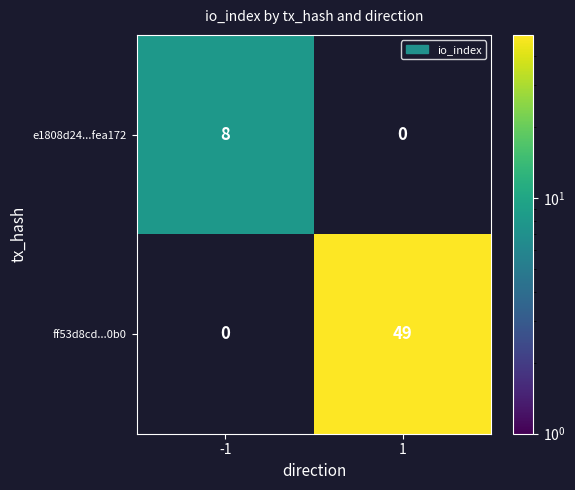

The e1808d24...fea172 series shows 14 at -1. True or false?

False